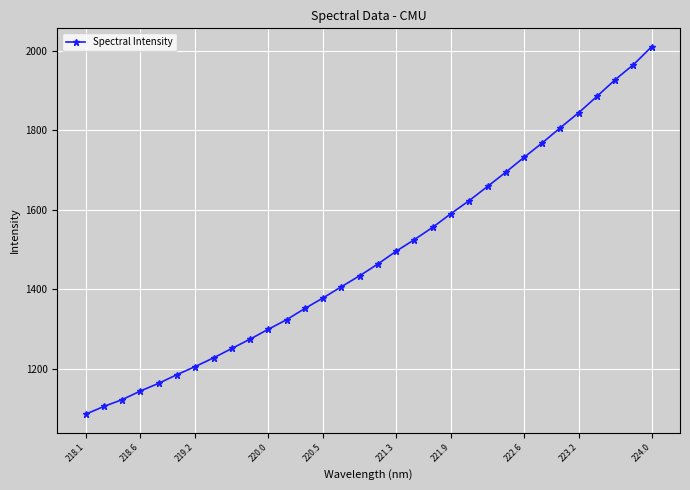

What is the difference between the maximum and second lowest values?

906.1